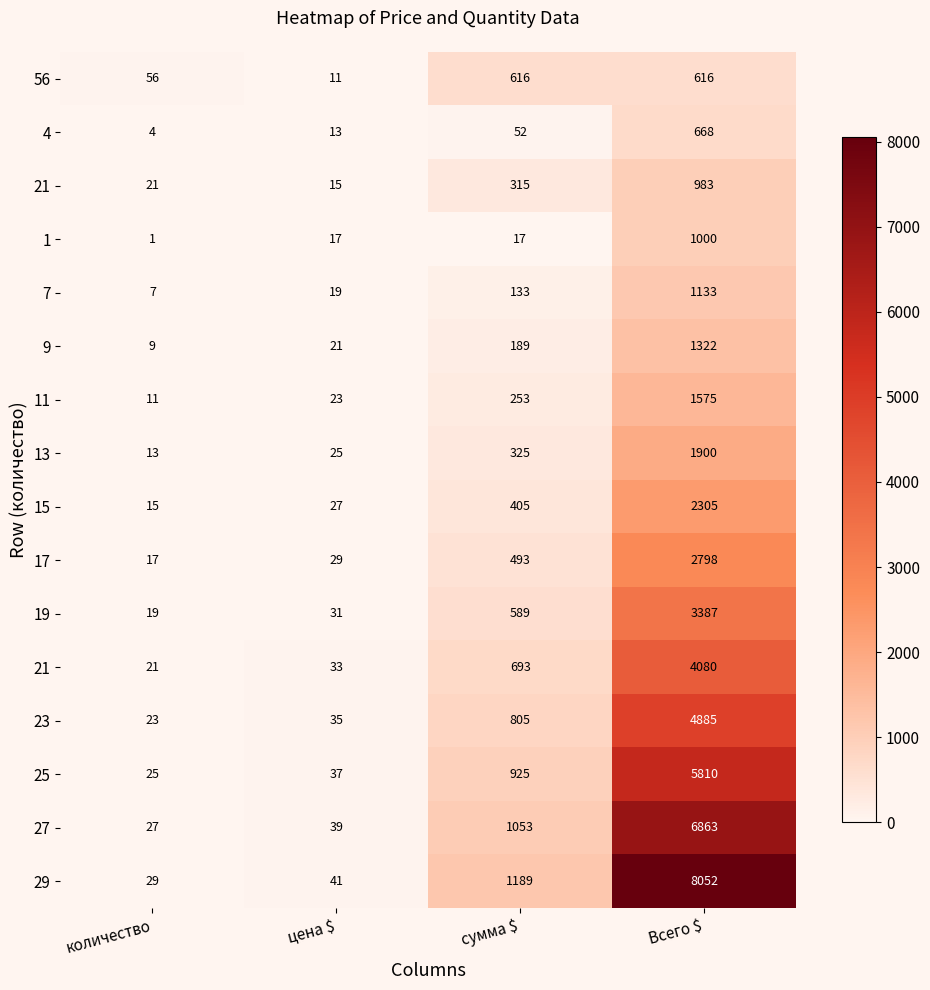

Between сумма $ and количество, which is larger?

сумма $